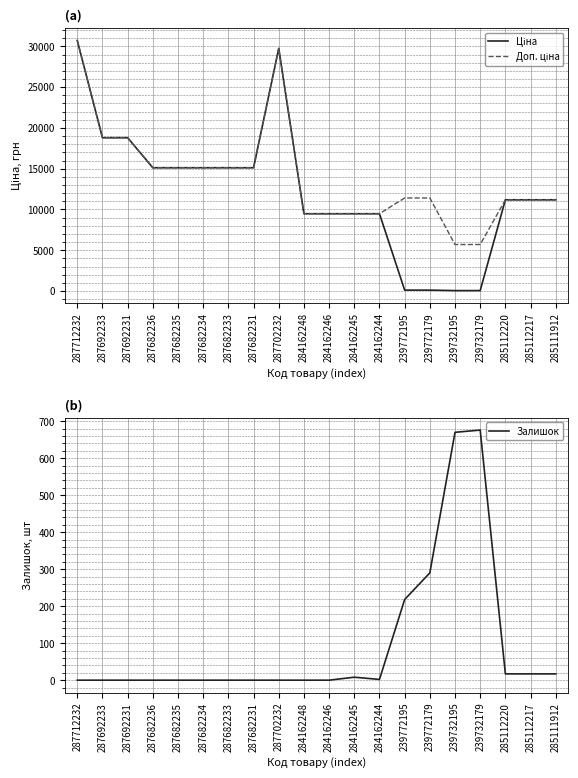

Reading left to right, list all the values displayed in this chart.

Ціна: 287712232=30717.1	287692233=18796.8	287692231=18796.8	287682236=15120.0	287682235=15120.0	287682234=15120.0	287682233=15120.0	287682231=15120.0	287702232=29747.2	284162248=9480.1	284162246=9480.1	284162245=9480.1	284162244=9480.1	239772195=114.1	239772179=114.1	239732195=57.0	239732179=57.0	285112220=11188.2	285112217=11188.2	285111912=11188.2
Доп. ціна: 287712232=30717.1	287692233=18796.8	287692231=18796.8	287682236=15120.0	287682235=15120.0	287682234=15120.0	287682233=15120.0	287682231=15120.0	287702232=29747.2	284162248=9480.1	284162246=9480.1	284162245=9480.1	284162244=9480.1	239772195=11410.0	239772179=11410.0	239732195=5705.0	239732179=5705.0	285112220=11188.2	285112217=11188.2	285111912=11188.2
Залишок: 287712232=0.0	287692233=0.0	287692231=0.0	287682236=0.0	287682235=0.0	287682234=0.0	287682233=0.0	287682231=0.0	287702232=0.0	284162248=0.0	284162246=0.0	284162245=8.0	284162244=2.0	239772195=218.0	239772179=290.0	239732195=670.0	239732179=676.0	285112220=17.0	285112217=17.0	285111912=17.0